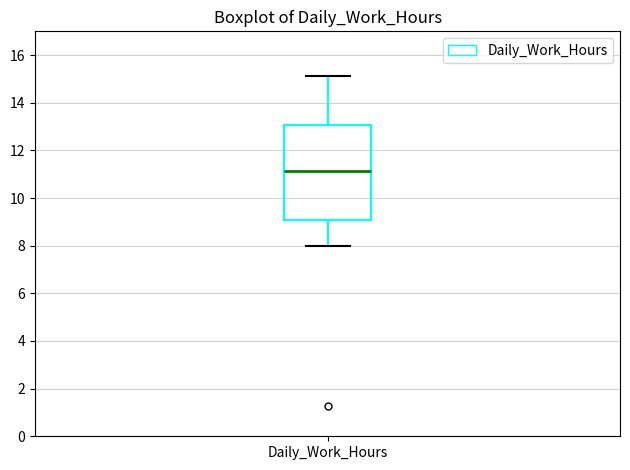

Where does the lower whisker of the box for Daily_Work_Hours end on the y-axis? The values are not printed on the chart, so give them approximately, as read against the axis.

8.0